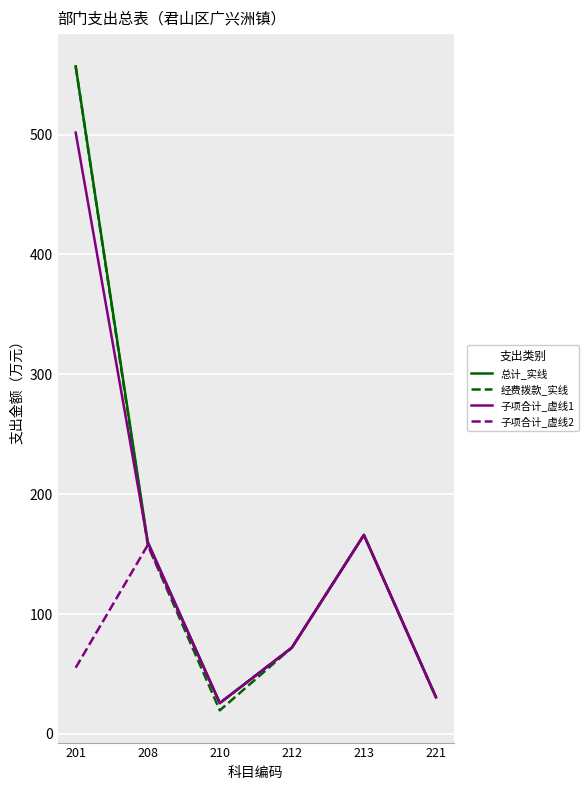

Which series has the largest range (max minus min)?

经费拨款_实线